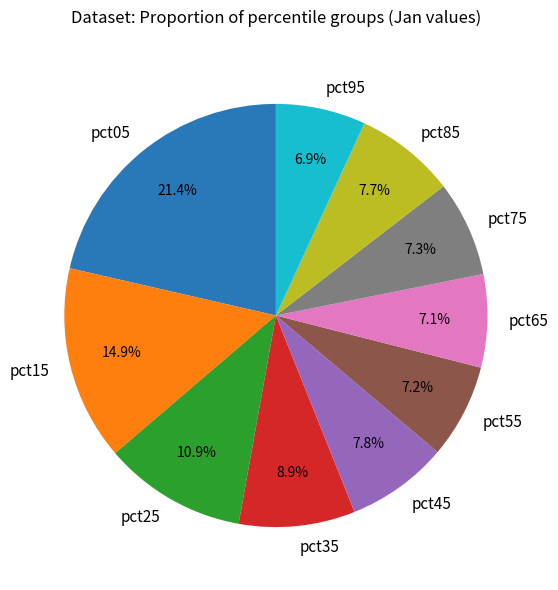

Is there any slice that represents more than half of the pie?

No